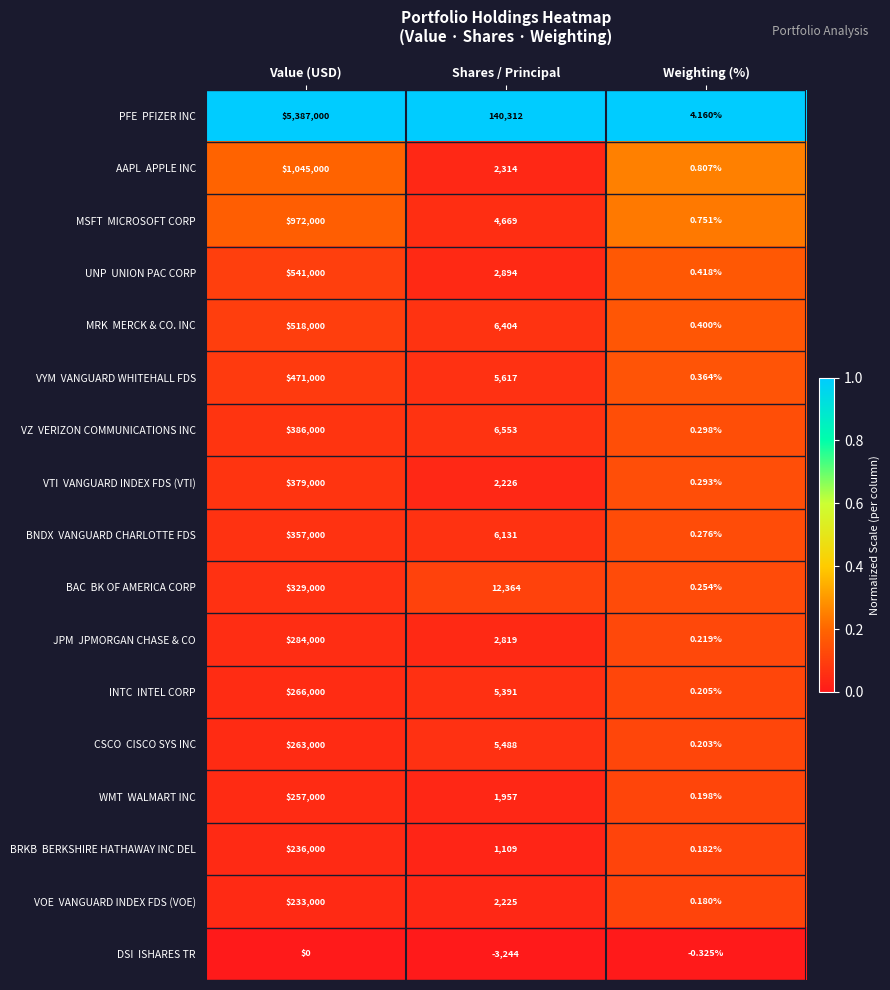

At which category is the sum across all series the highest?

Value (USD)